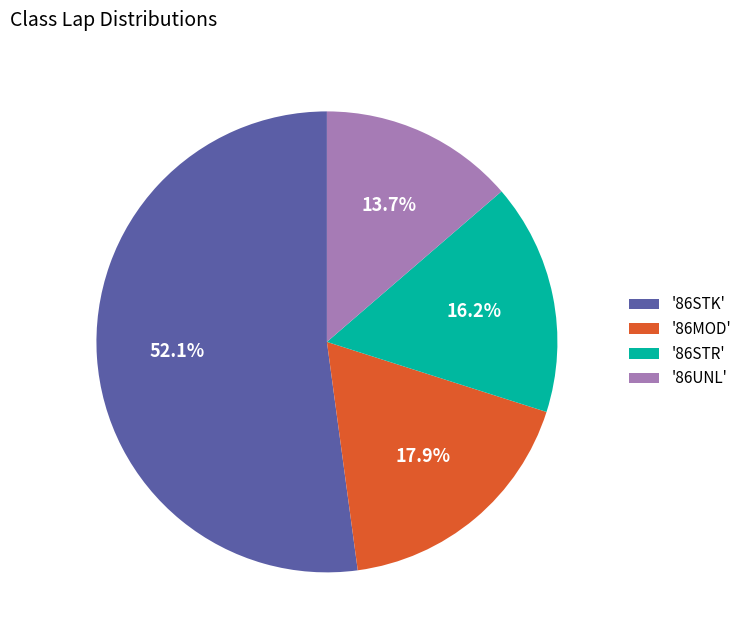

To the nearest percent, what is the difference between the largest and smallest slice percentages?

38%